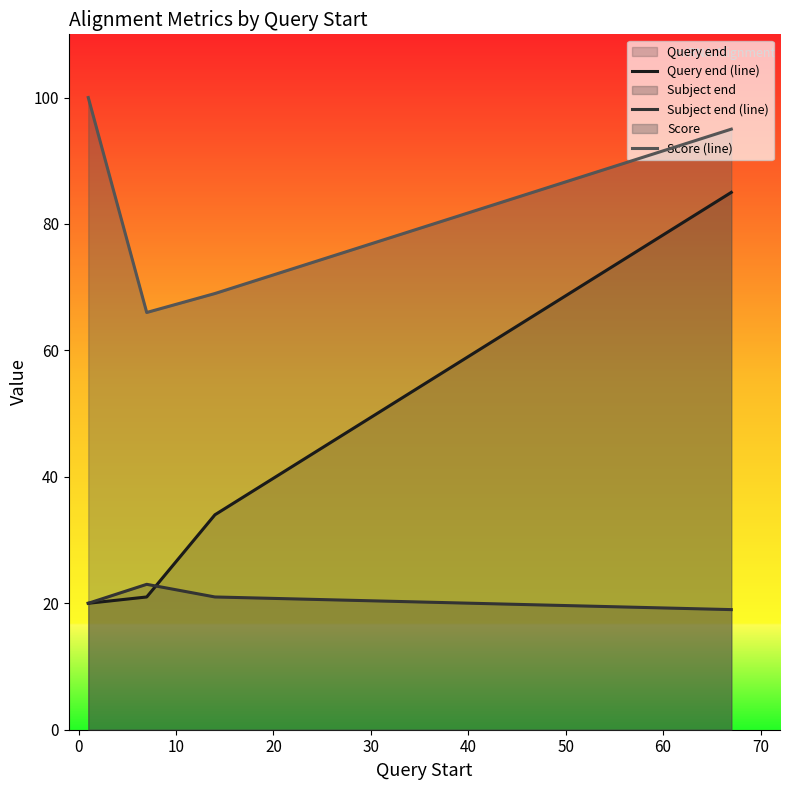

Which series has the widest spread of values?

Query end (line)